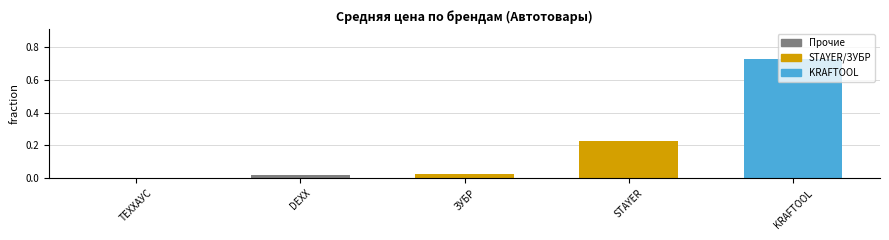

Between DEXX and STAYER, which is larger?

STAYER